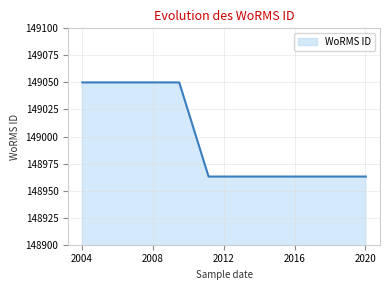

What is the minimum value shown in the chart?

148963